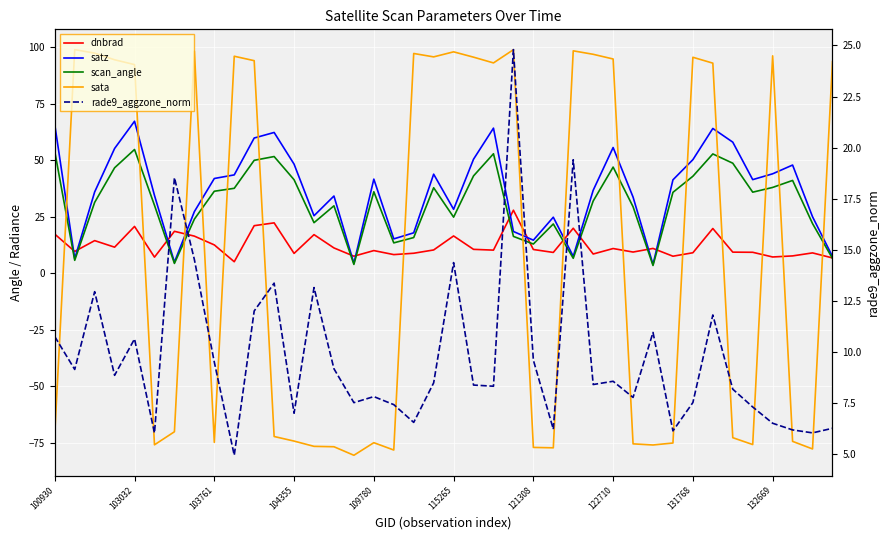

What are all the series names shown in the legend?

dnbrad, satz, scan_angle, sata, rade9_aggzone_norm